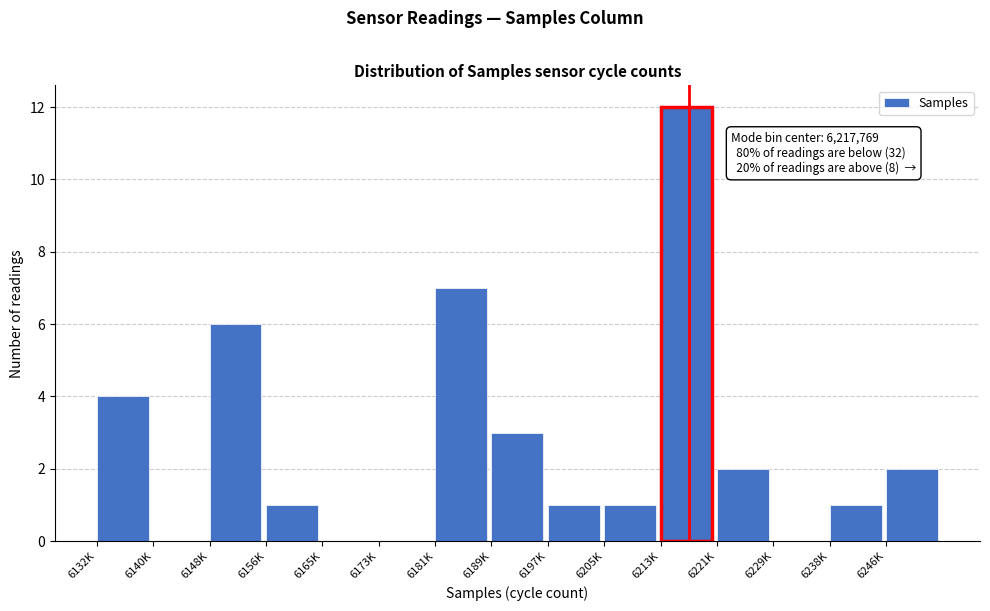

Reading left to right, what are all the values shown in this chart?

6132K=4	6140K=0	6148K=6	6156K=1	6165K=0	6173K=0	6181K=7	6189K=3	6197K=1	6205K=1	6213K=12	6221K=2	6229K=0	6238K=1	6246K=2